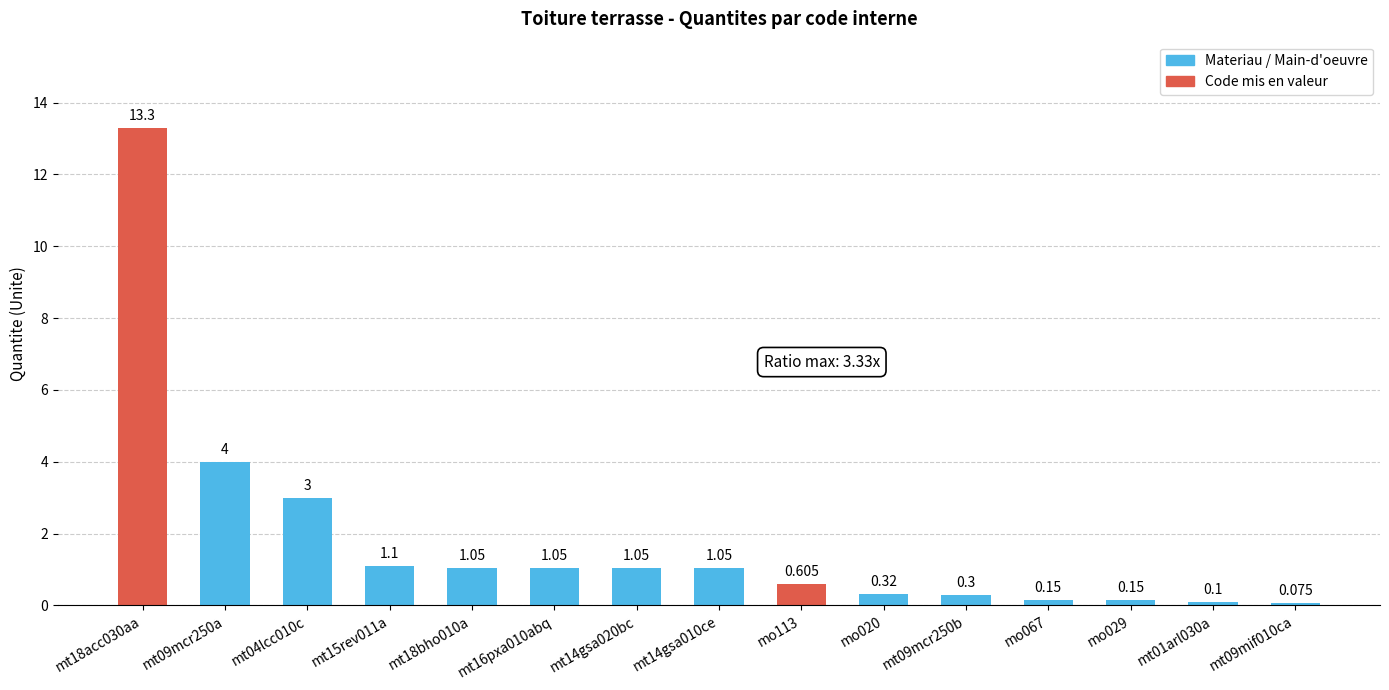

Which has a higher value, mt01arl030a or mt09mif010ca?

mt01arl030a